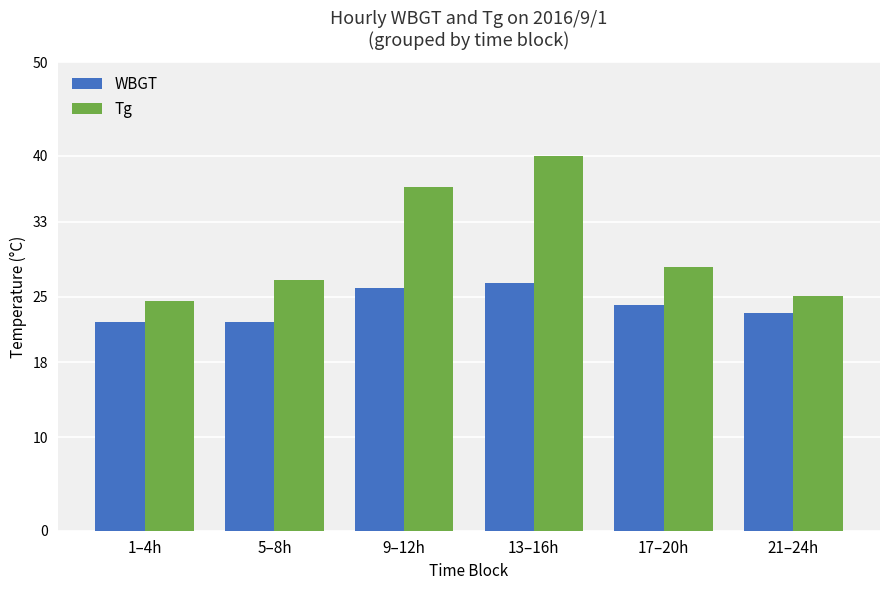

Reading left to right, list all the values displayed in this chart.

WBGT: 1–4h=22.3	5–8h=22.3	9–12h=25.9	13–16h=26.4	17–20h=24.1	21–24h=23.2
Tg: 1–4h=24.6	5–8h=26.8	9–12h=36.7	13–16h=40.0	17–20h=28.2	21–24h=25.0